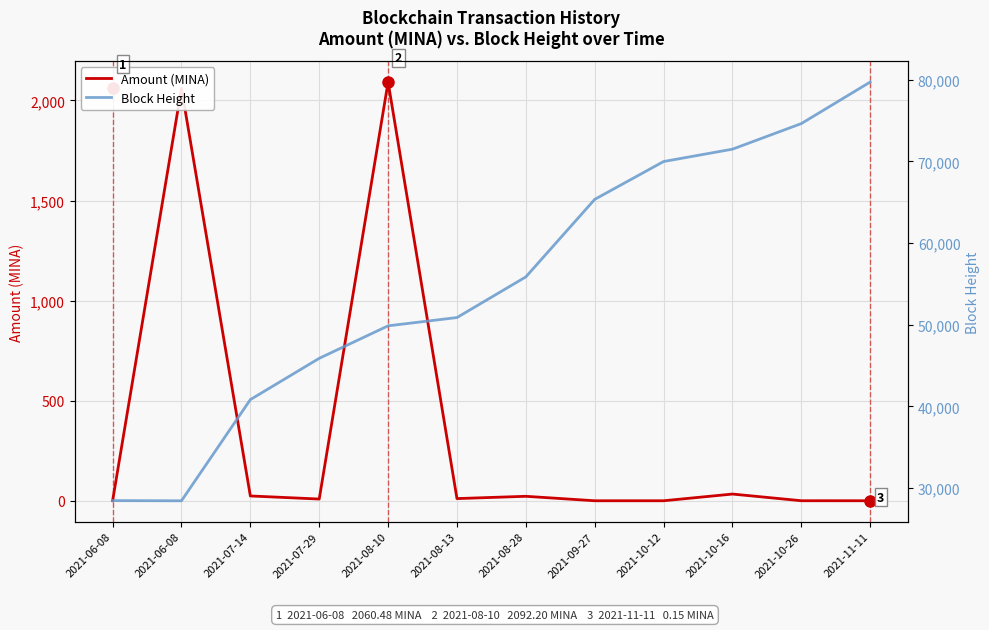

How many data points does each series have?

12